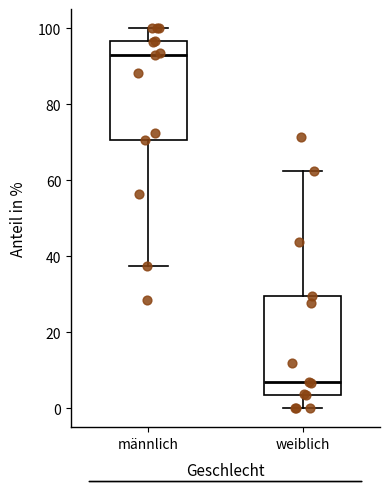

Reading left to right, read every box against the y-axis: the position of its median line, the range the box covers, and the ends of its whiskers. The values are not printed on the chart, so give them approximately, as read against the axis.

männlich: median 94, box 70 to 96, whiskers 38 to 100
weiblich: median 6, box 4 to 30, whiskers 0 to 62